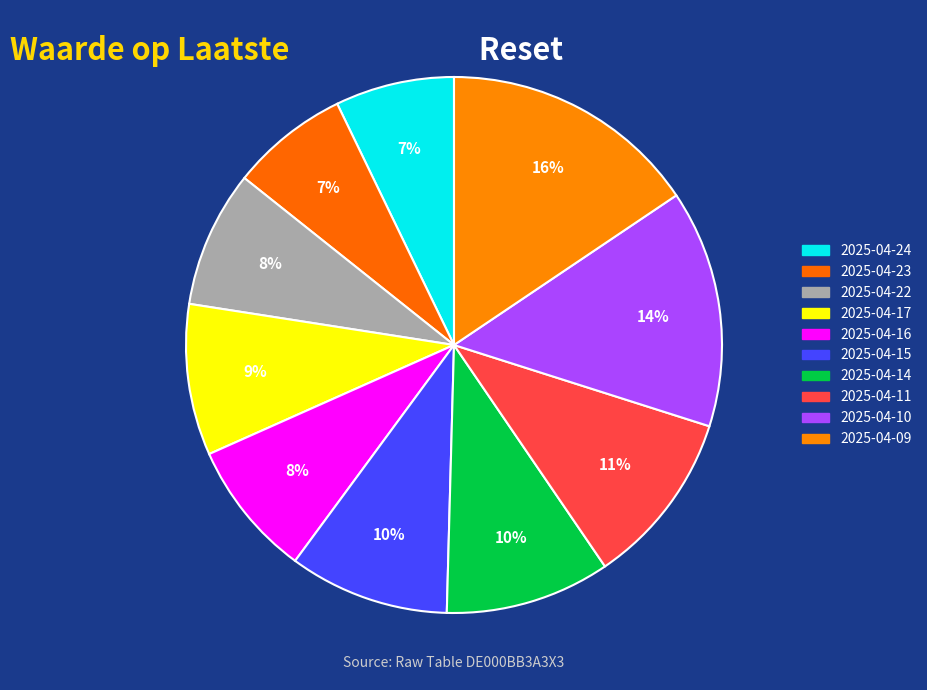

Which has a higher value, 2025-04-14 or 2025-04-16?

2025-04-14